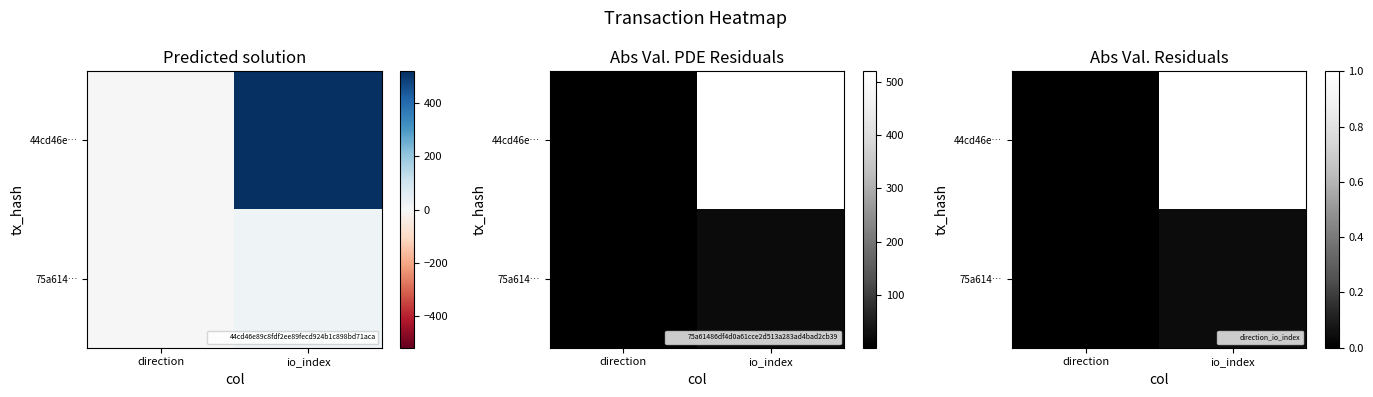

Is the value of 44cd46e… at io_index greater than the value of 75a614… at io_index?

Yes